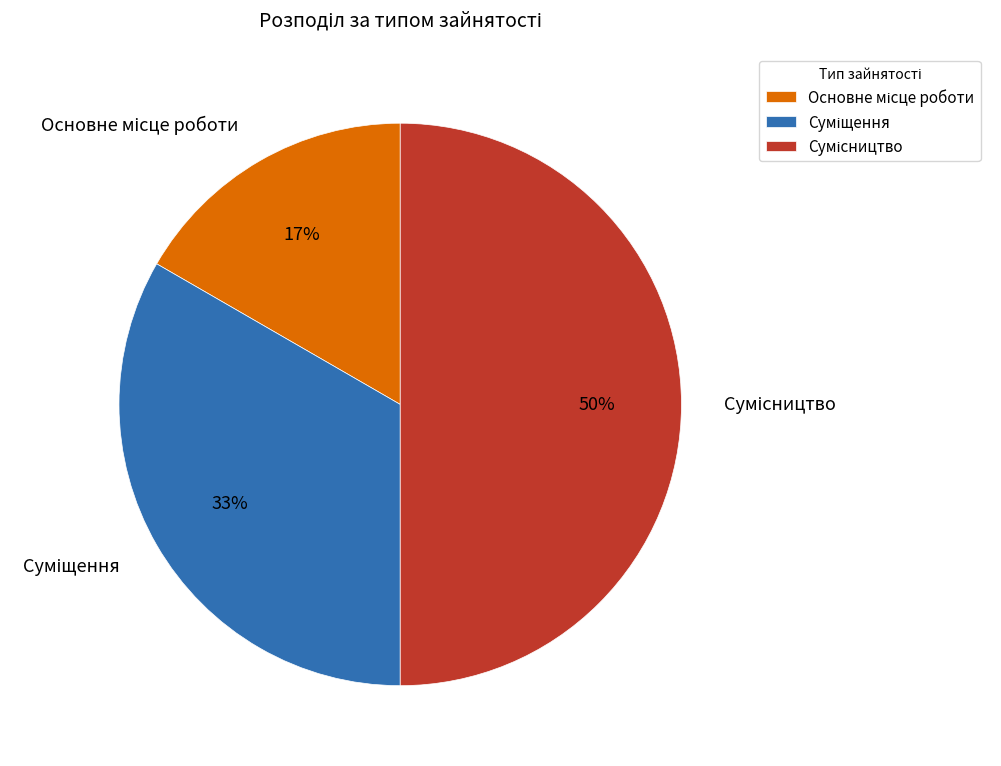

To the nearest percent, what is the average slice percentage?

33%